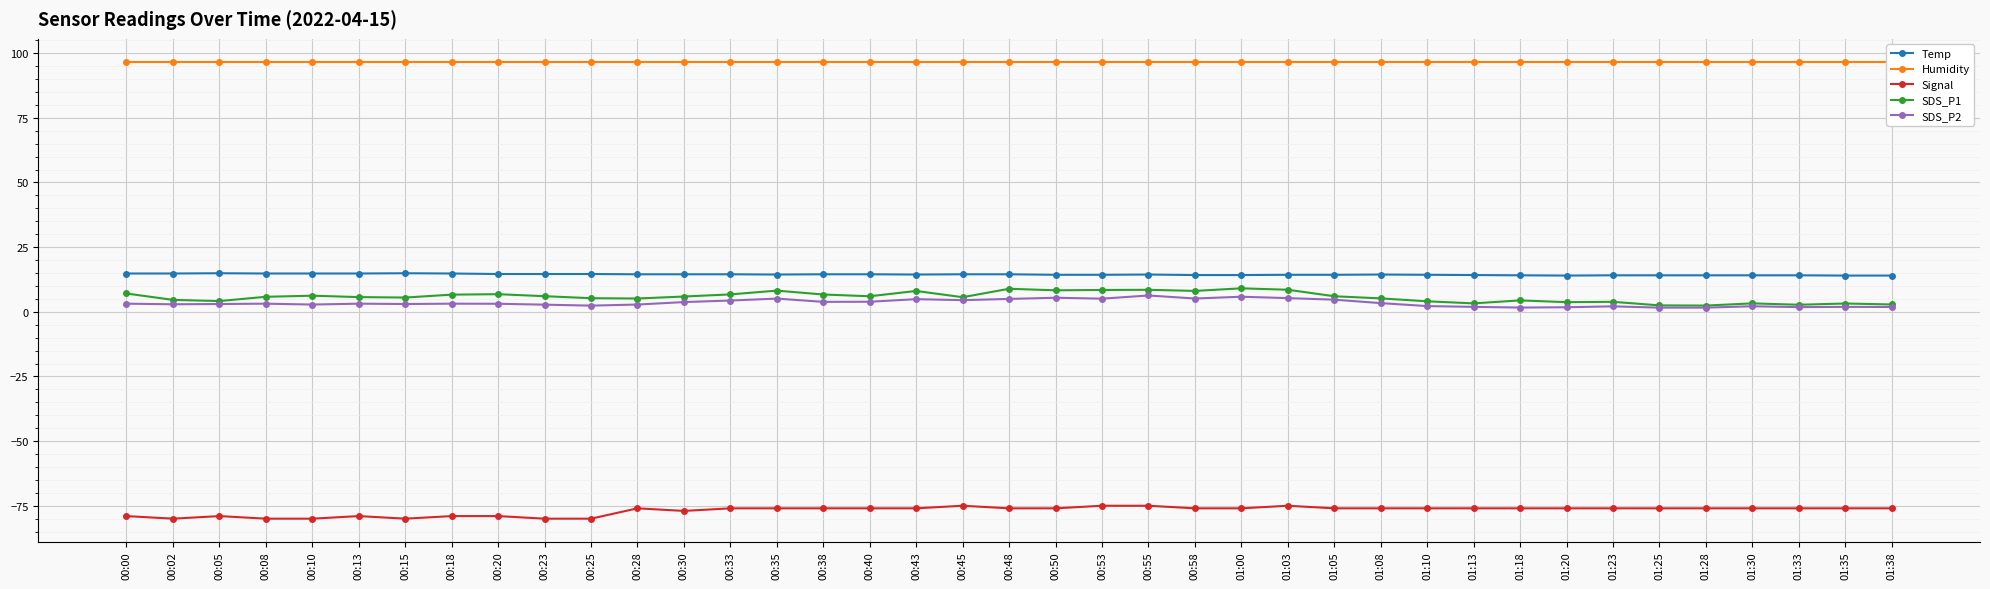

In Signal, how many points are higher than both neighbors (excluding endpoints)?

5